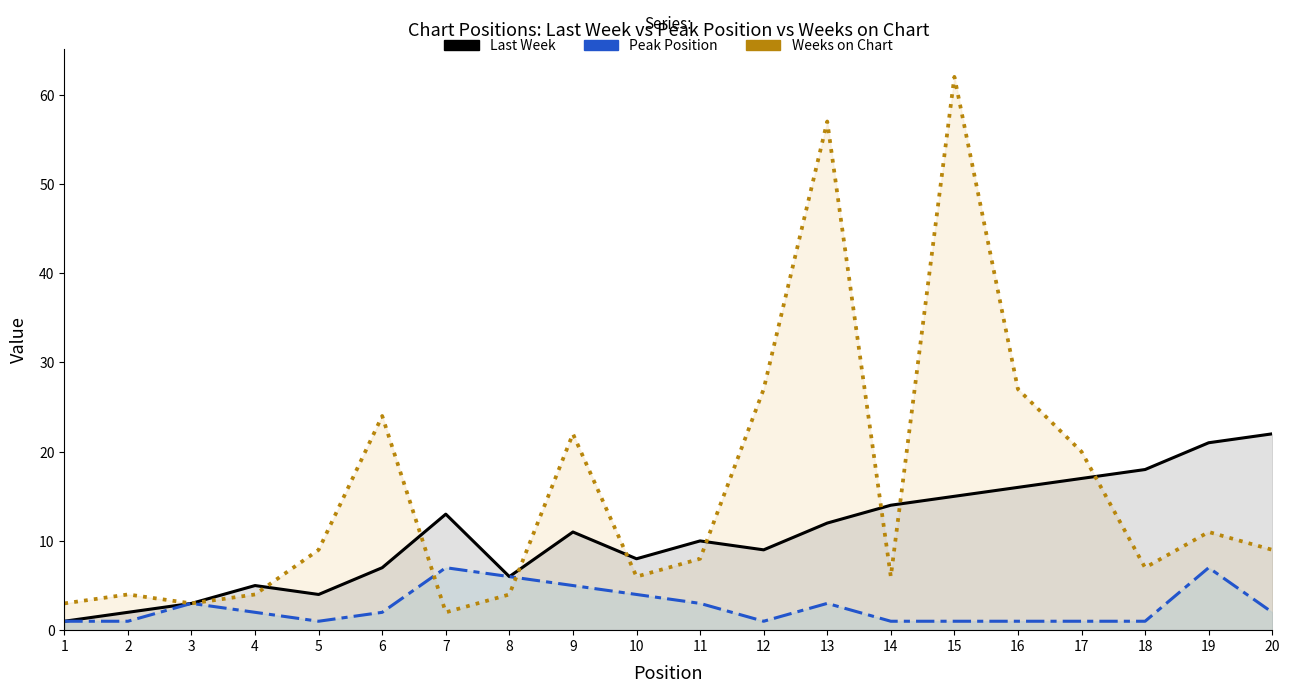

At which label does Peak Position reach its minimum?

1